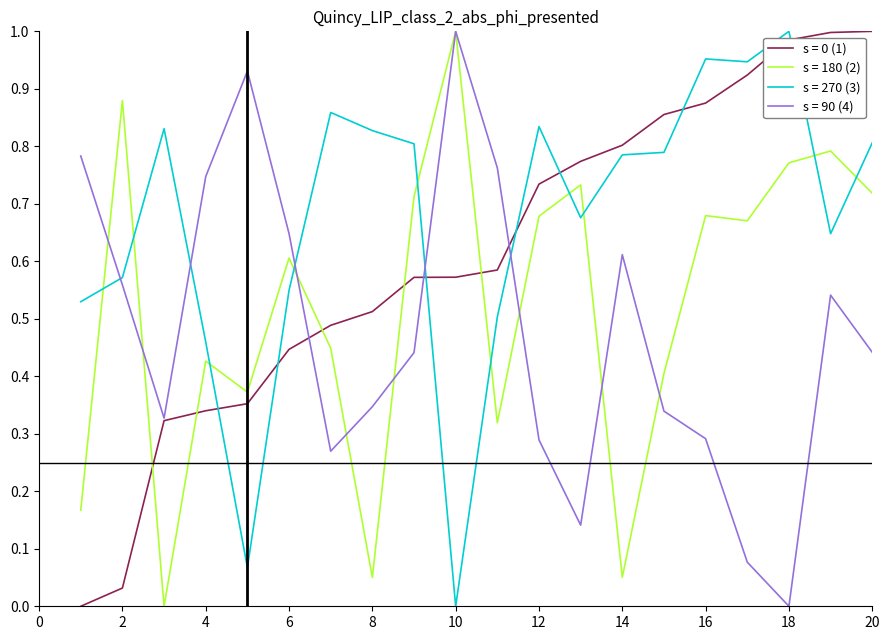

How many lines are shown in the chart?

4